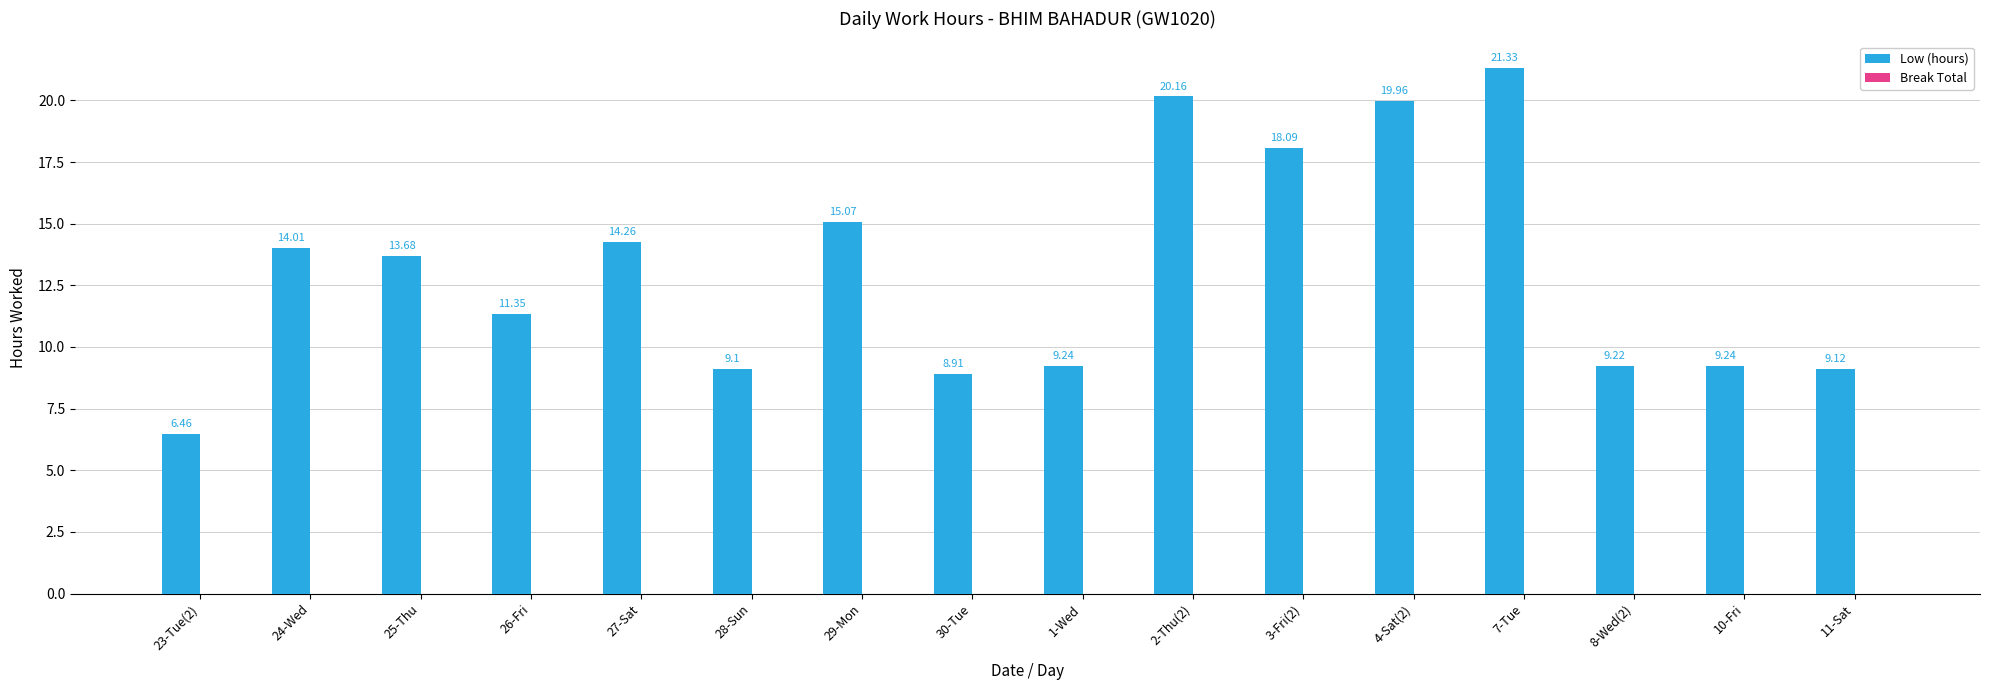

Which has a higher value, 2-Thu(2) or 11-Sat?

2-Thu(2)